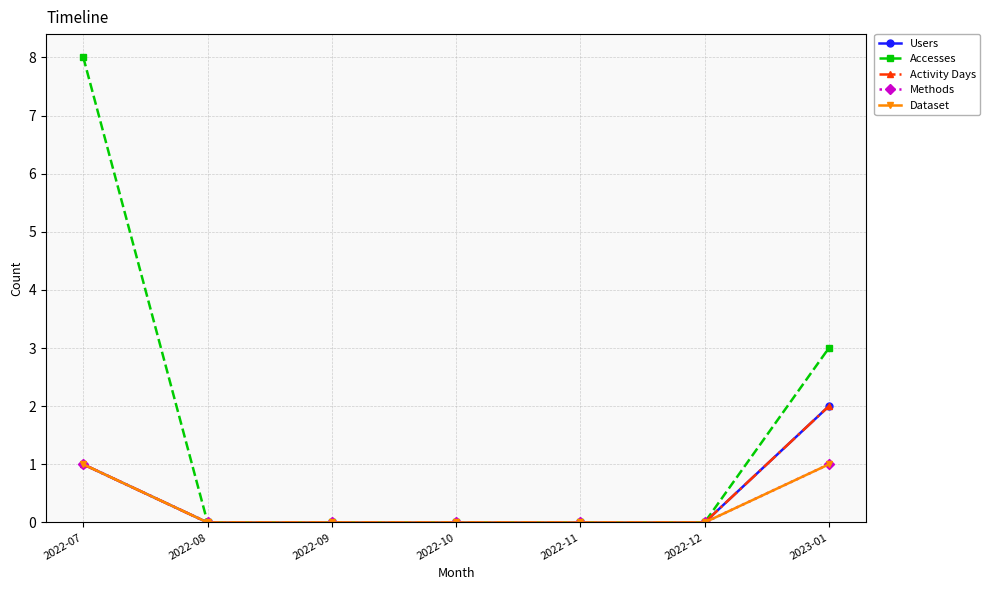

Is this an area chart (filled region under the line)?

No